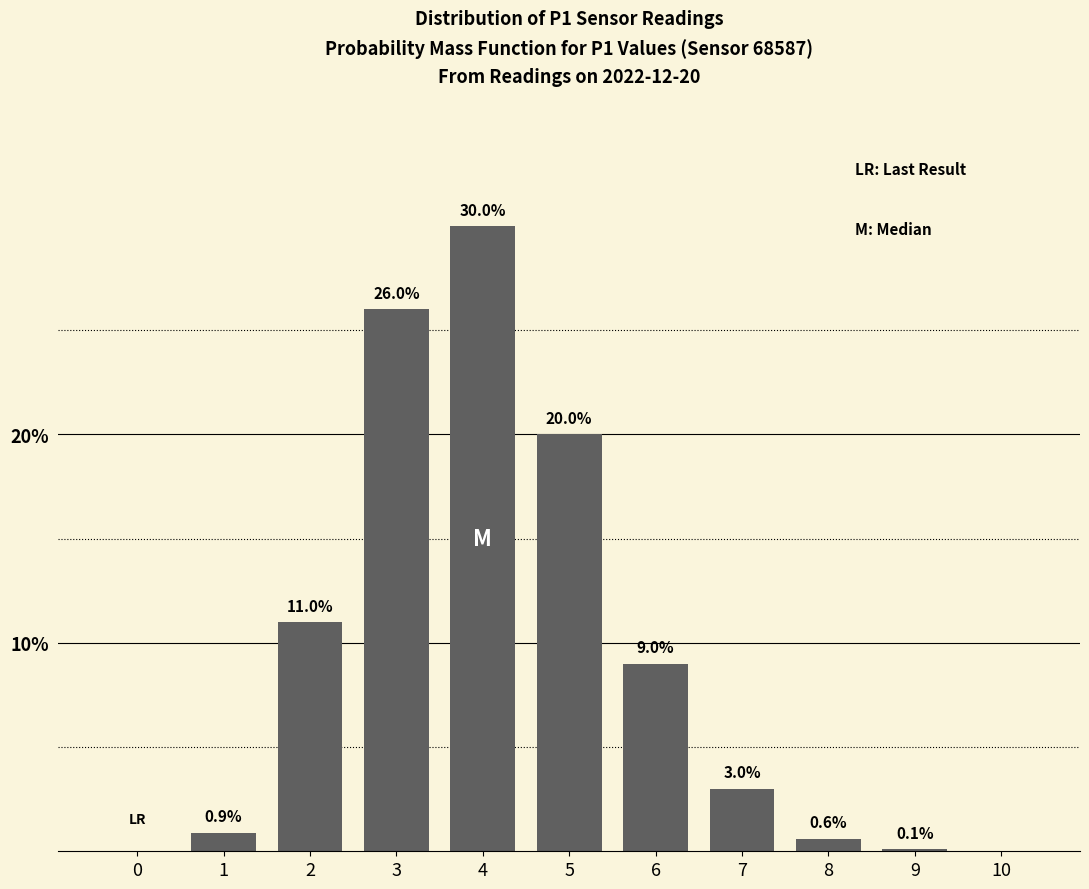

Reading left to right, list all the values displayed in this chart.

0=0.0	1=0.9	2=11.0	3=26.0	4=30.0	5=20.0	6=9.0	7=3.0	8=0.6	9=0.1	10=0.0